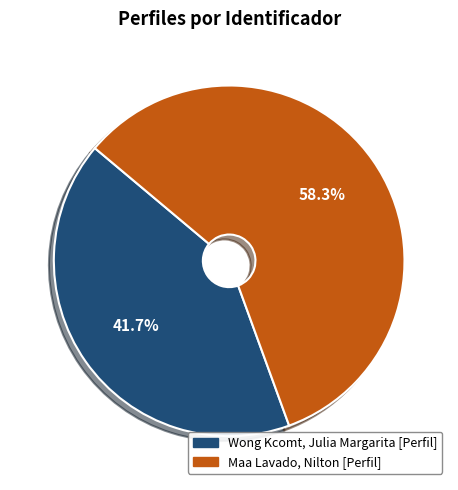

How many slices are in this pie chart?

2